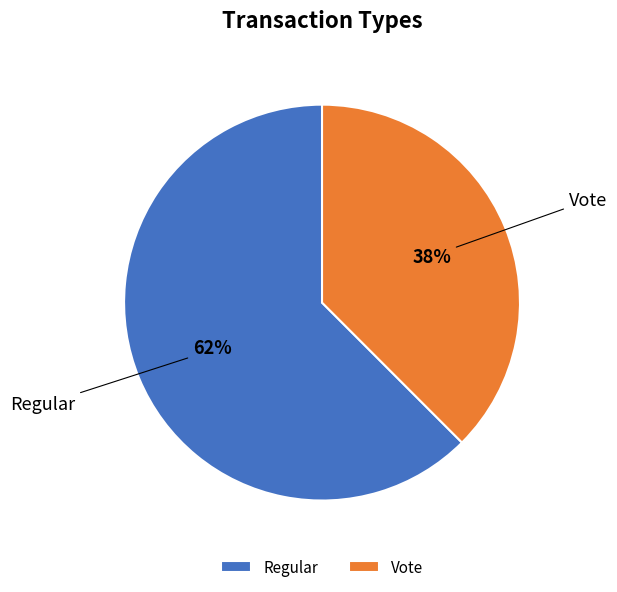

Is there any slice that represents more than half of the pie?

Yes